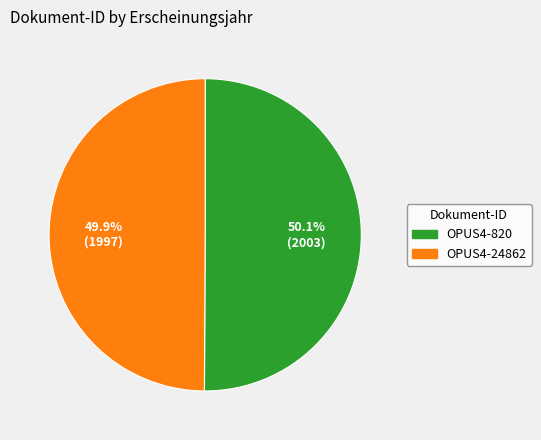

Combined, do OPUS4-24862 and OPUS4-820 account for over 50%?

Yes